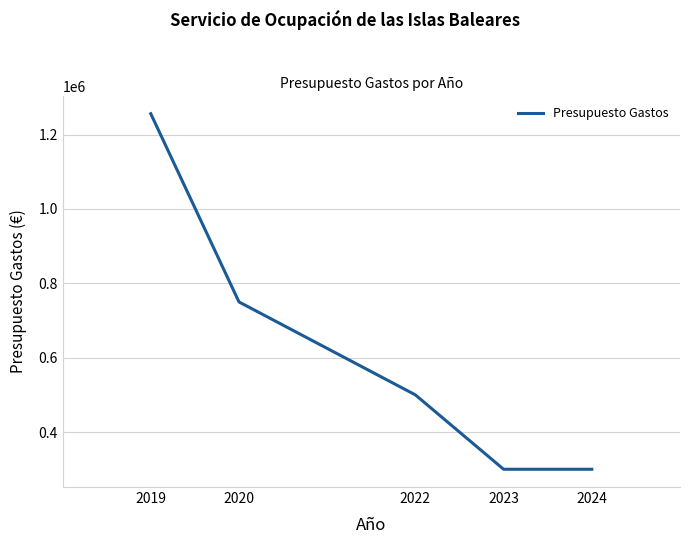

Count the number of categories in the chart.

5